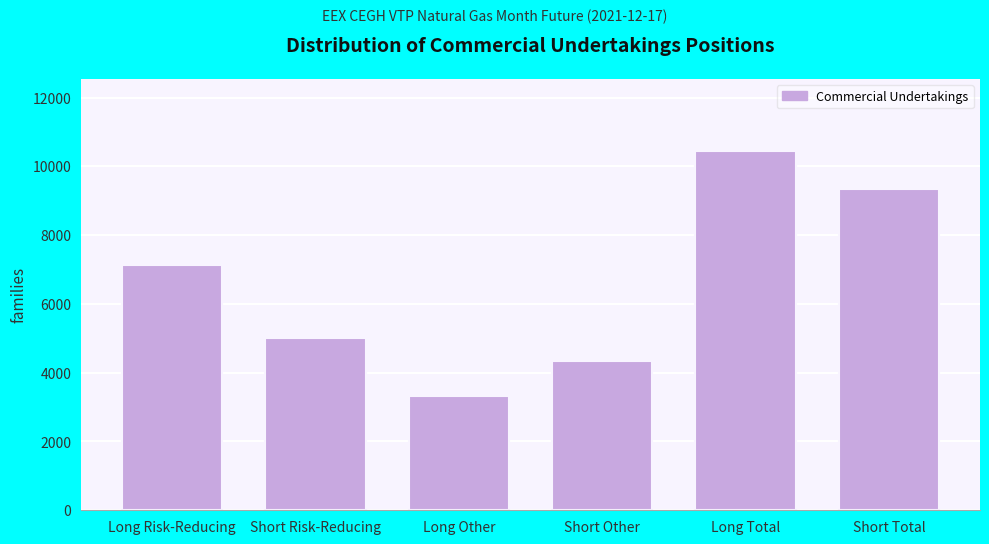

Reading left to right, extract all data points from this chart.

7143.0	5022.0	3312.5	4329.0	10455.5	9351.0